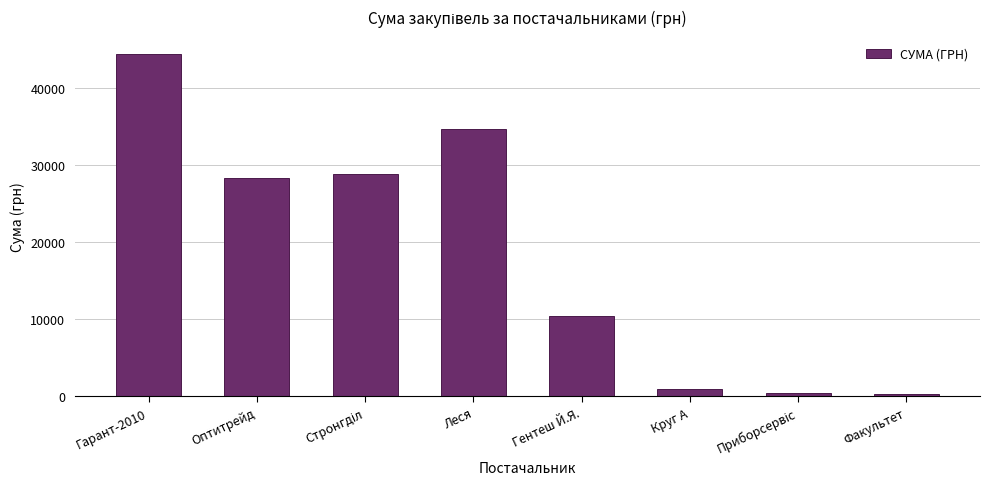

What is the ratio of the value at Круг А to the value at Гентеш Й.Я.?

0.1